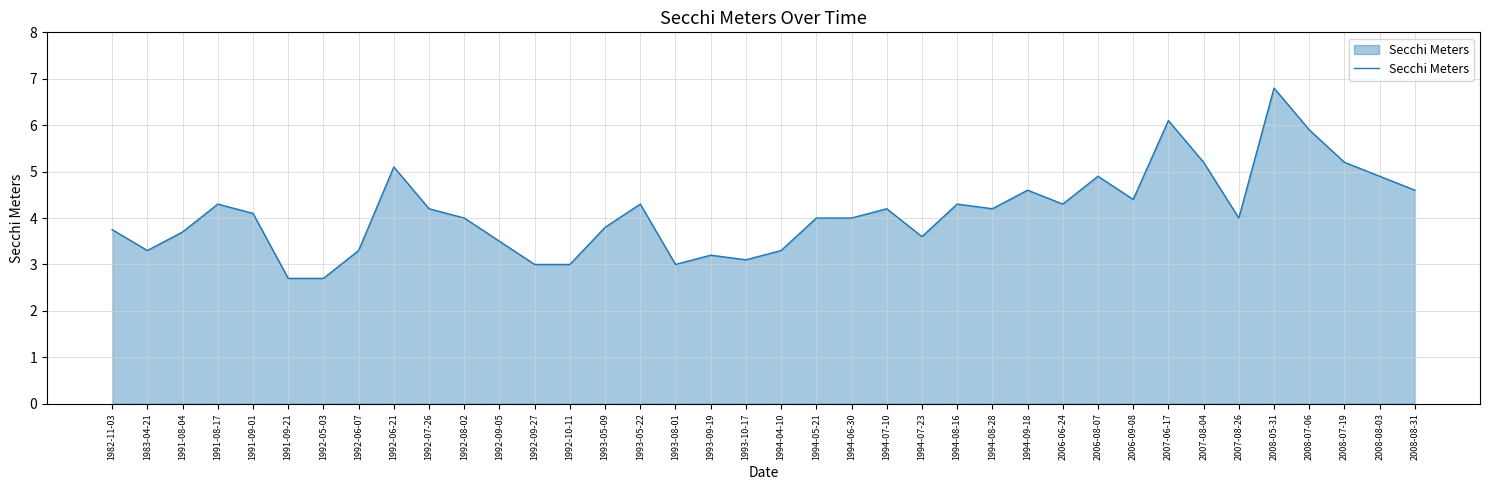

What is the difference between the maximum and minimum values?

4.1